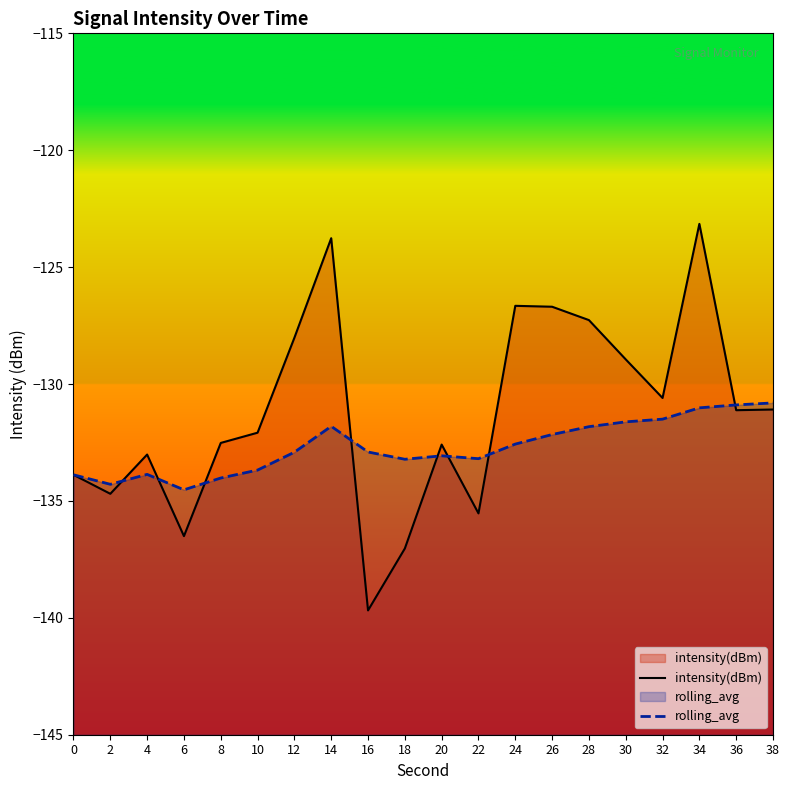

What is the smallest value displayed?

-139.7